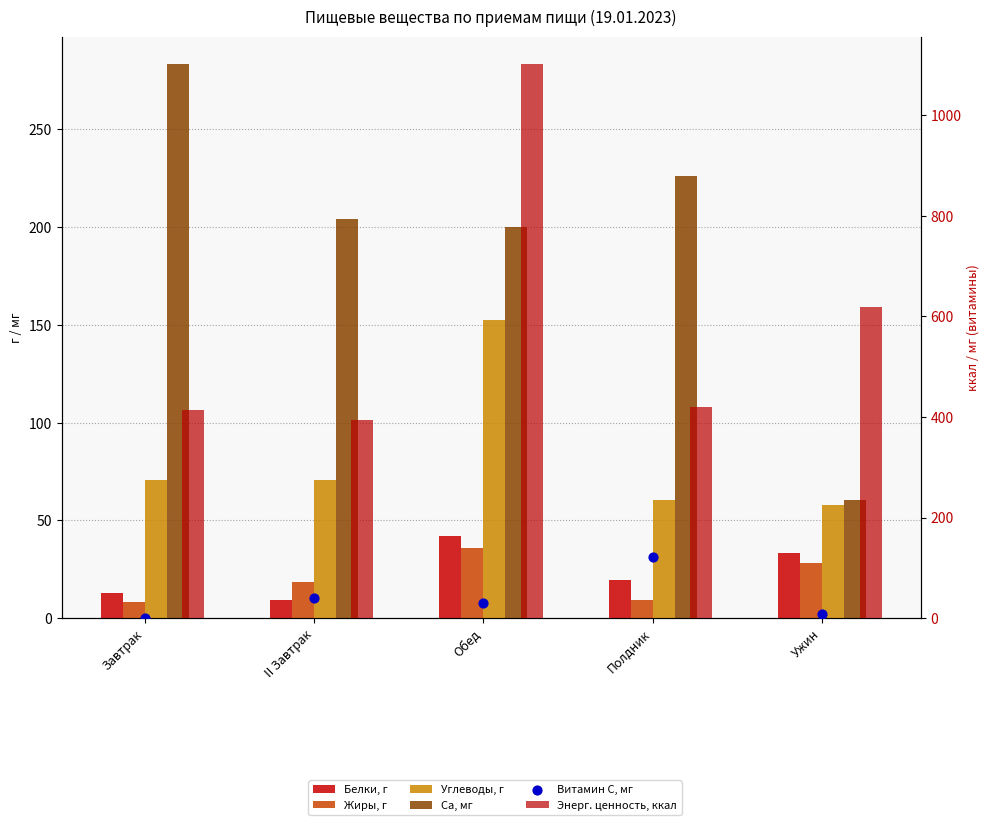

What is the total value across all series at Полдник?

857.1